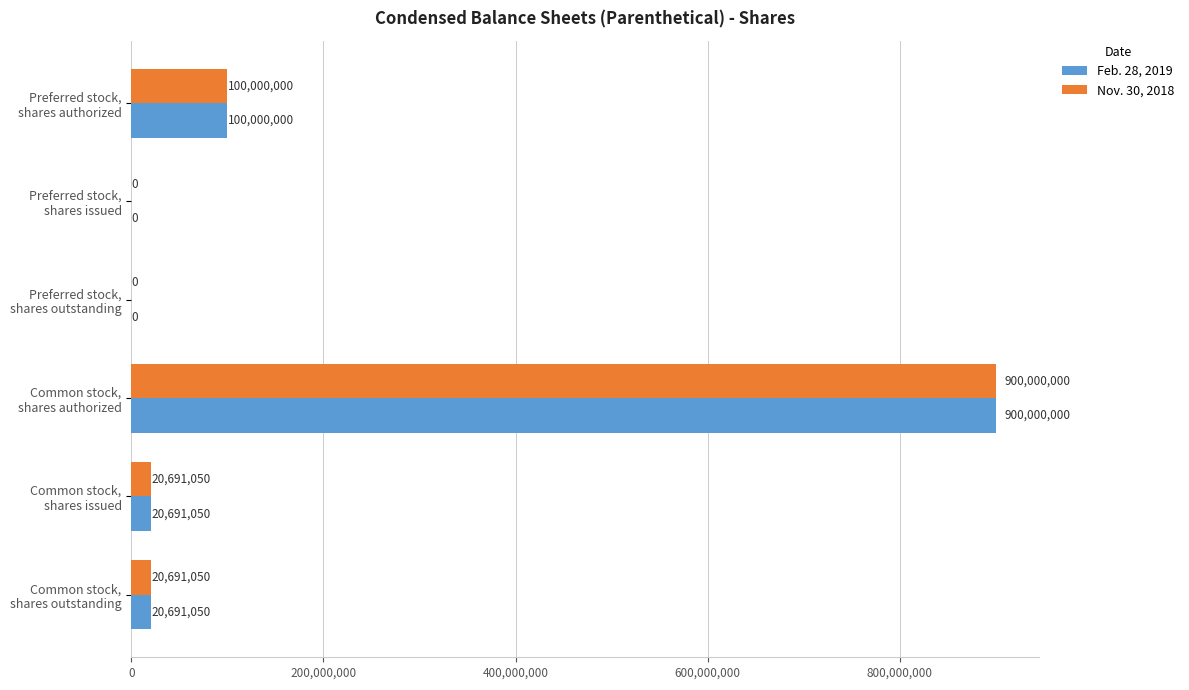

What is the highest value of the Nov. 30, 2018 series?

900000000